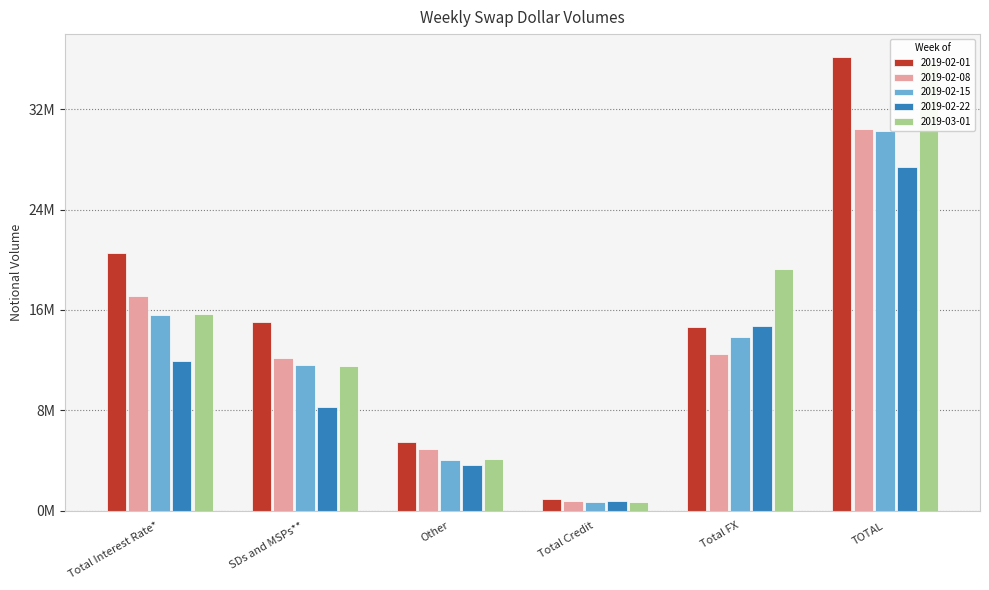

Is the value of 2019-02-01 at SDs and MSPs** greater than the value of 2019-03-01 at Total Interest Rate*?

No